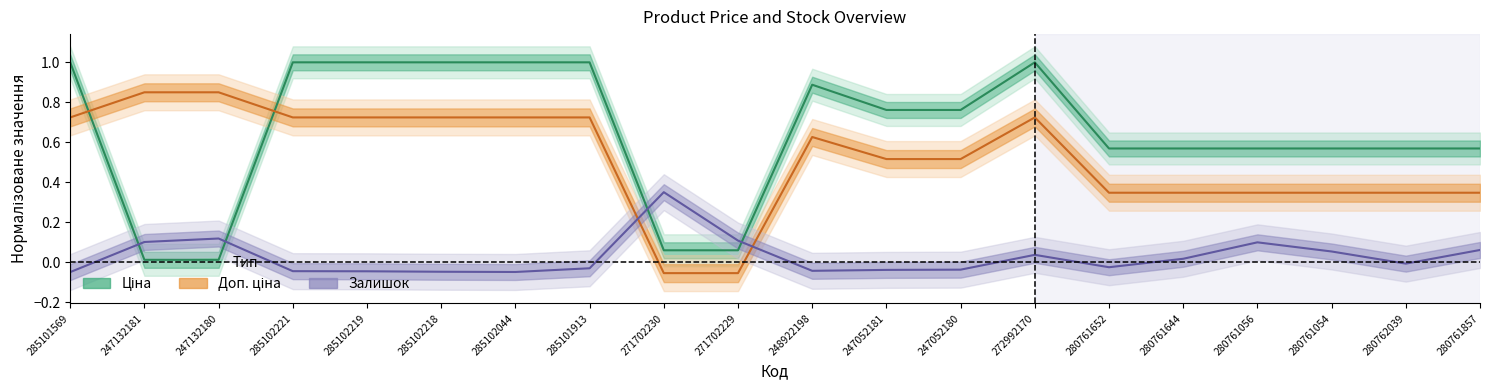

Rank the series by their average value, from lowest to highest.

Залишок, Доп. ціна, Ціна